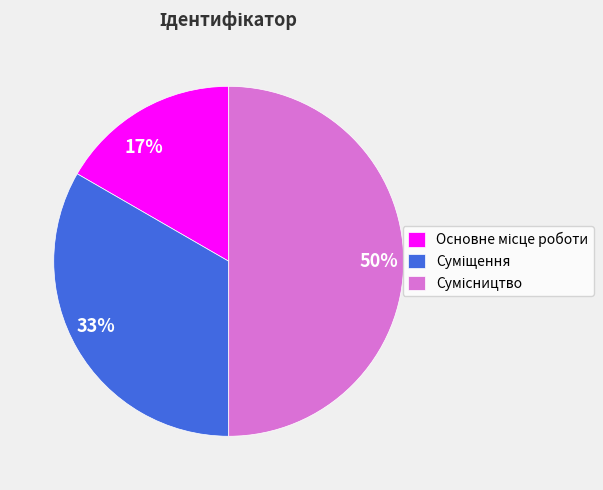

Combined, do 50% and 33% account for over 50%?

Yes